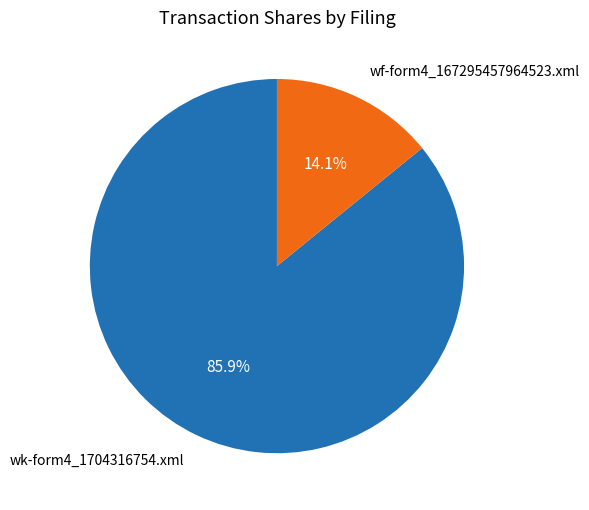

True or false: wf-form4_167295457964523.xml accounts for 14% of the total.

True